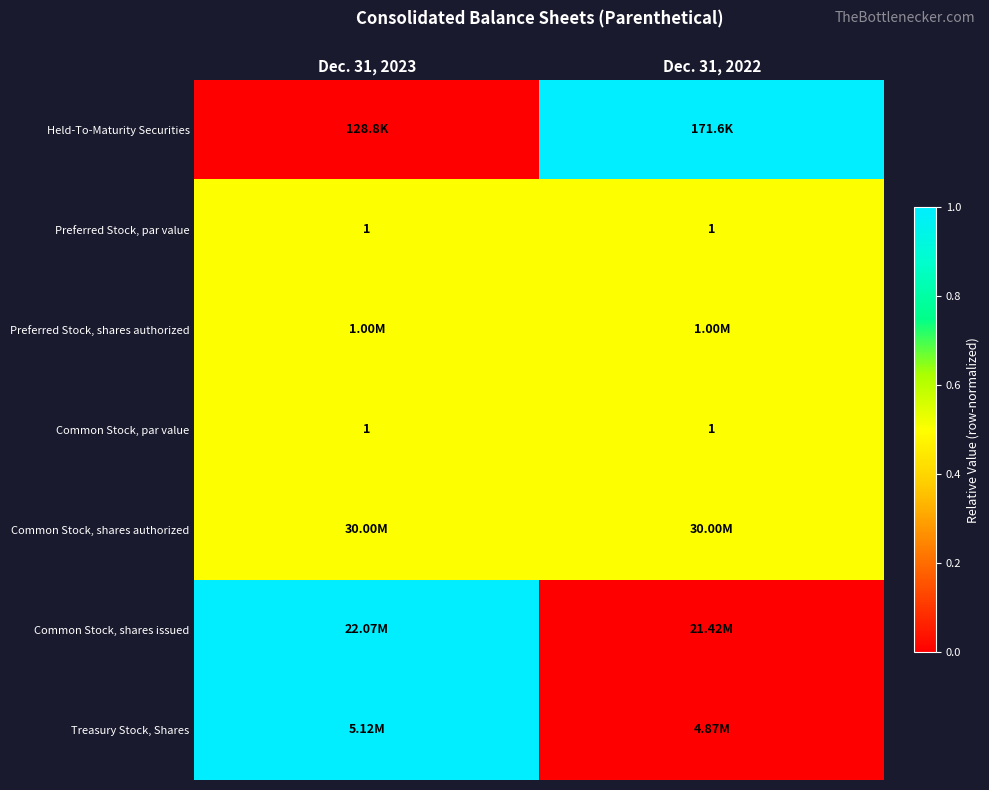

What is the sum of the Common Stock, par value values at Dec. 31, 2022 and Dec. 31, 2023?

2.0